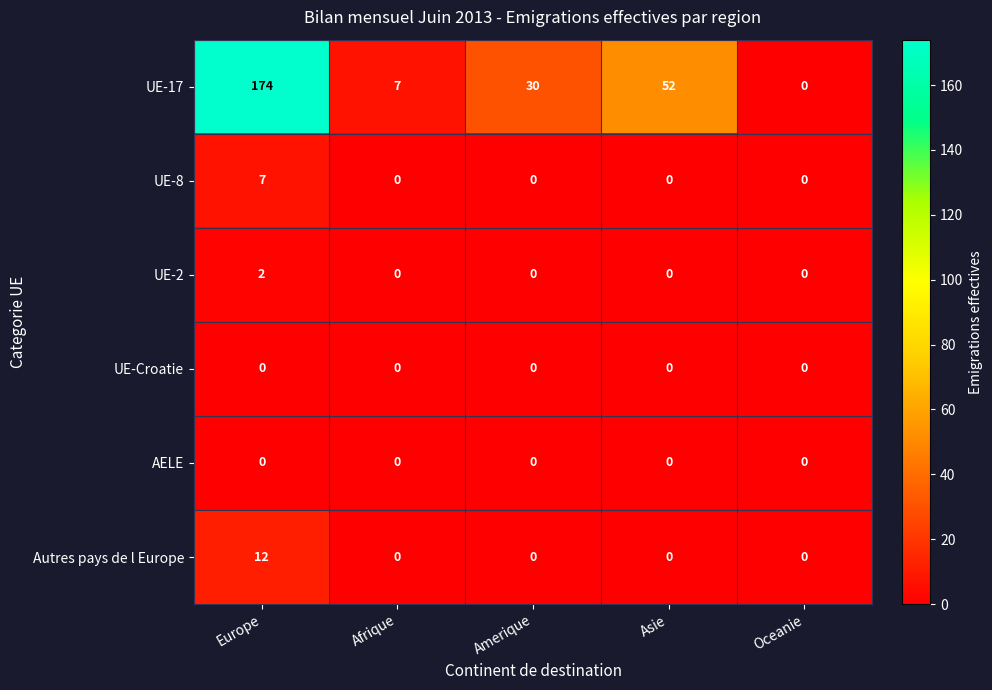

Which series has the largest total across all categories?

UE-17